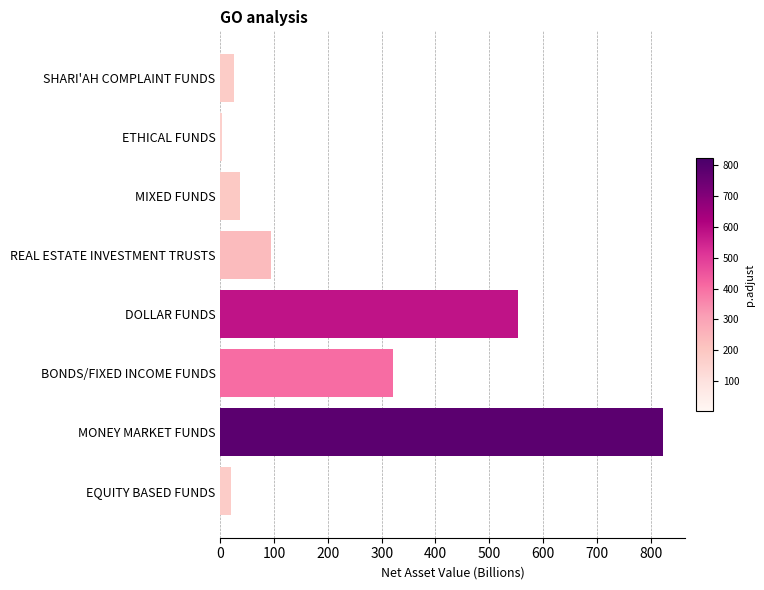

Where is the data nearest to the value 413?

BONDS/FIXED INCOME FUNDS